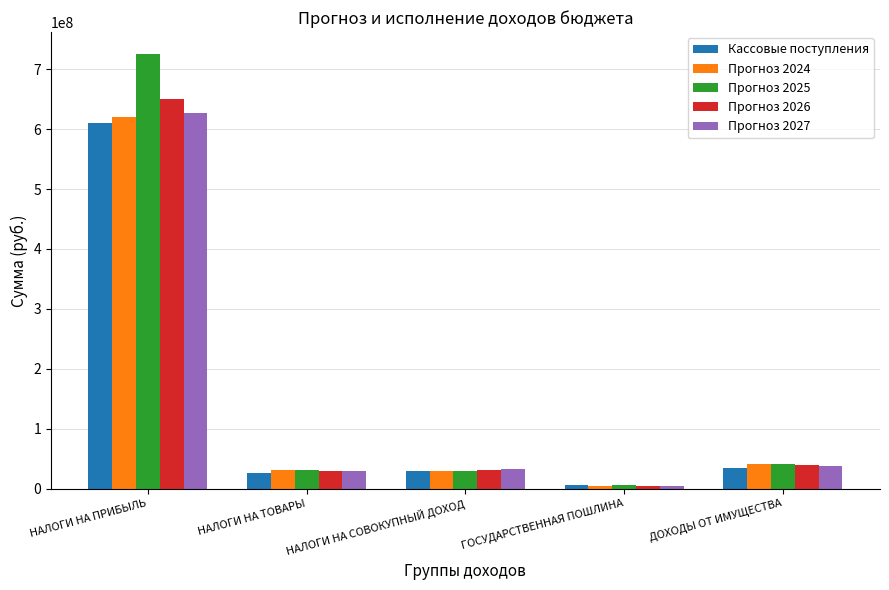

The value of Прогноз 2025 at НАЛОГИ НА СОВОКУПНЫЙ ДОХОД is 30189195.0. True or false?

True